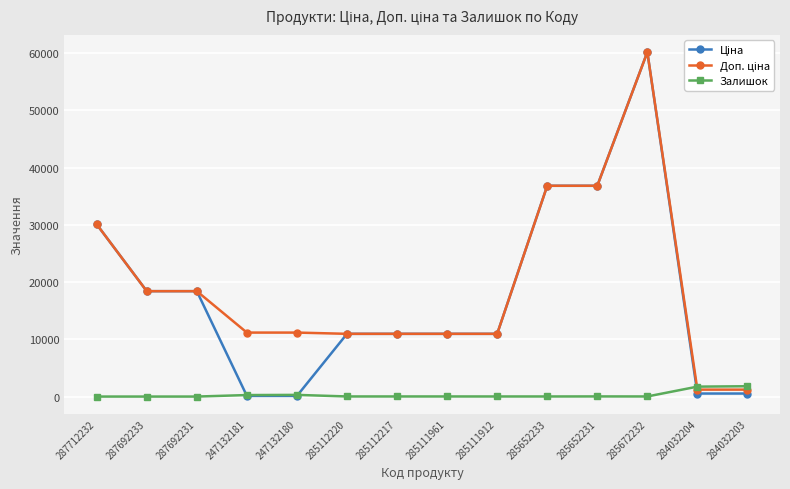

What position from the left is 284032203?

14